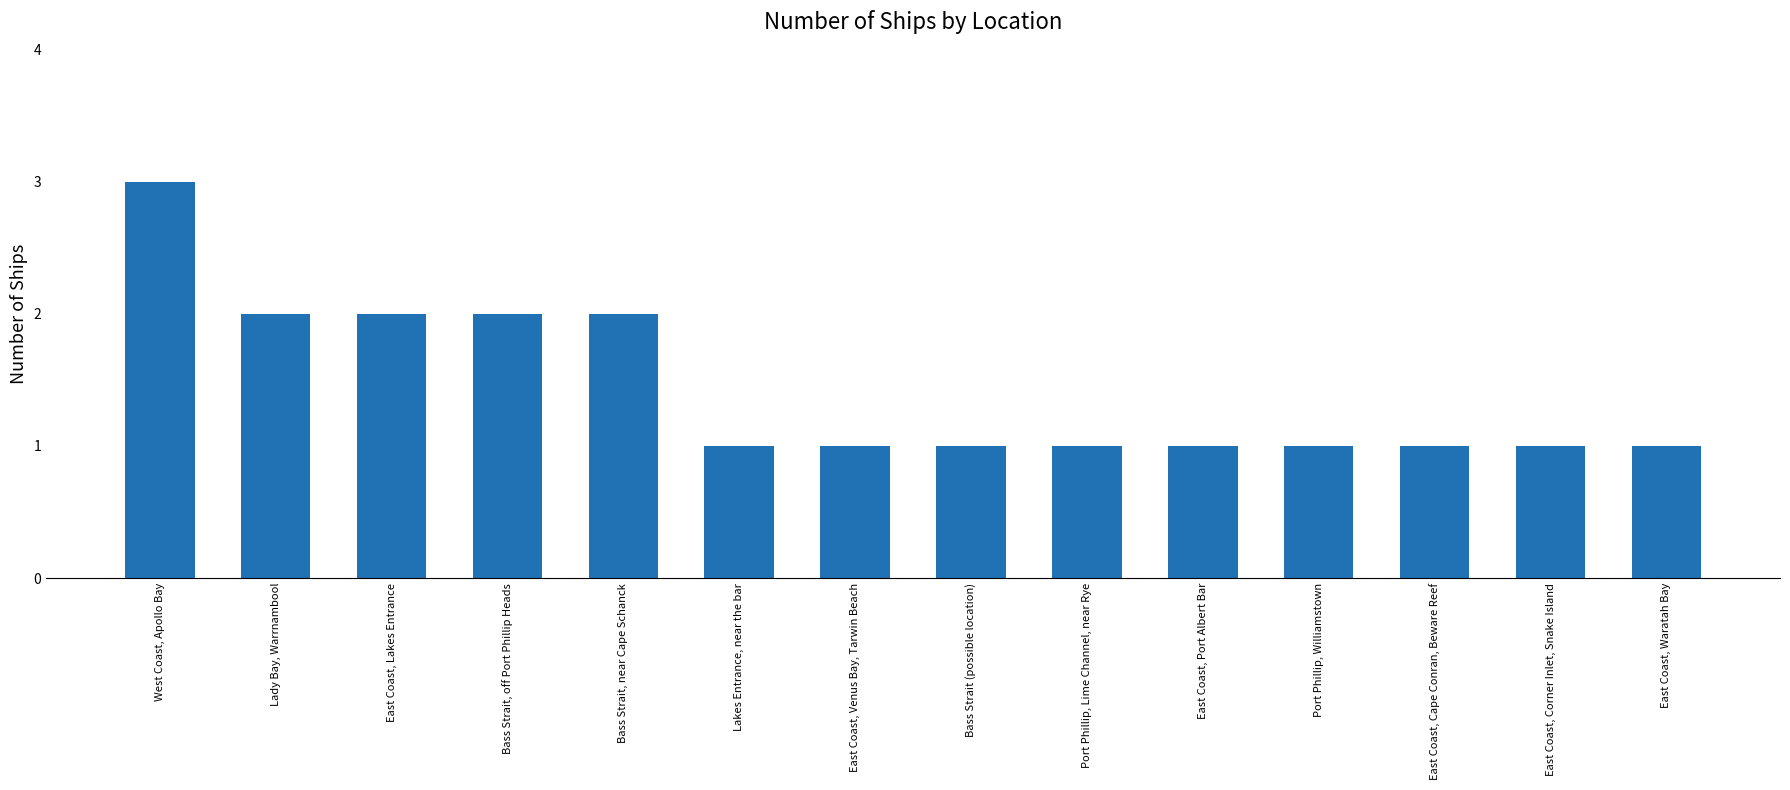

True or false: the data shows 3 at Bass Strait, off Port Phillip Heads.

False